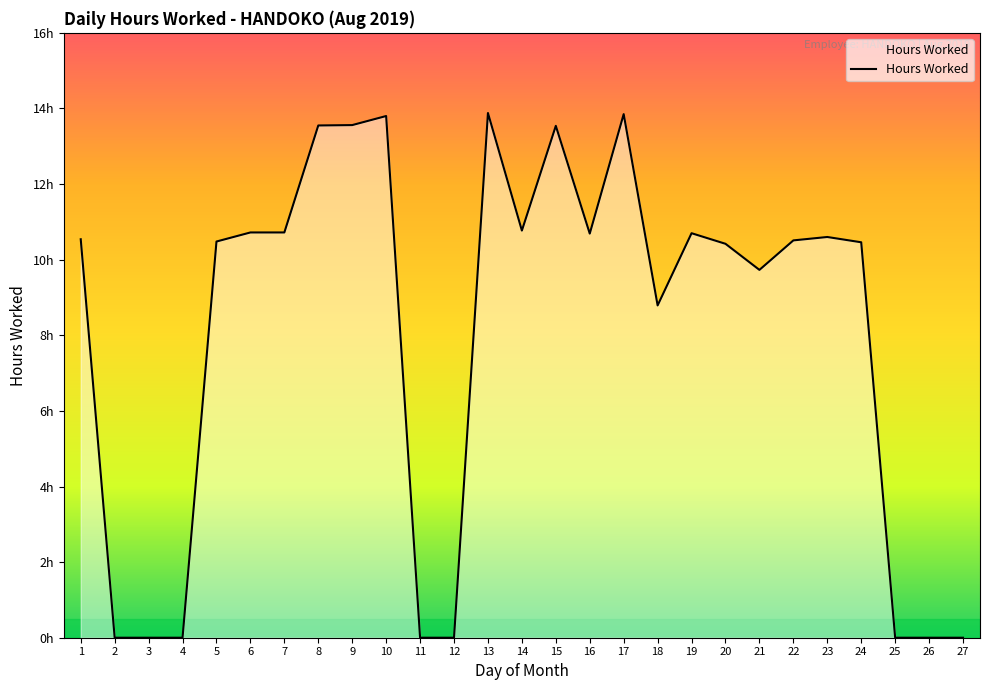

Does the chart have visible grid lines?

No